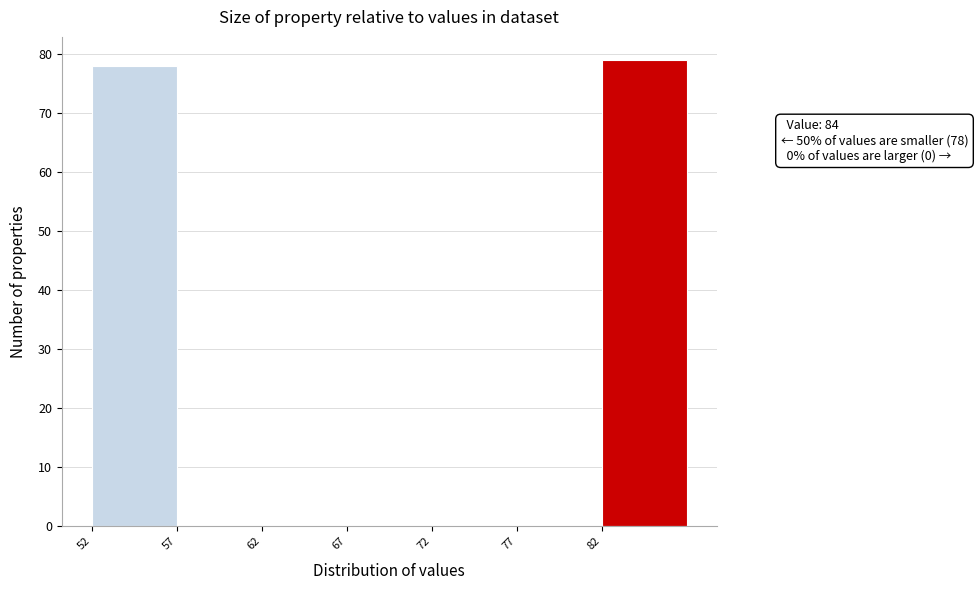

Over which range of the x-axis is the bar tallest?

82 to 87